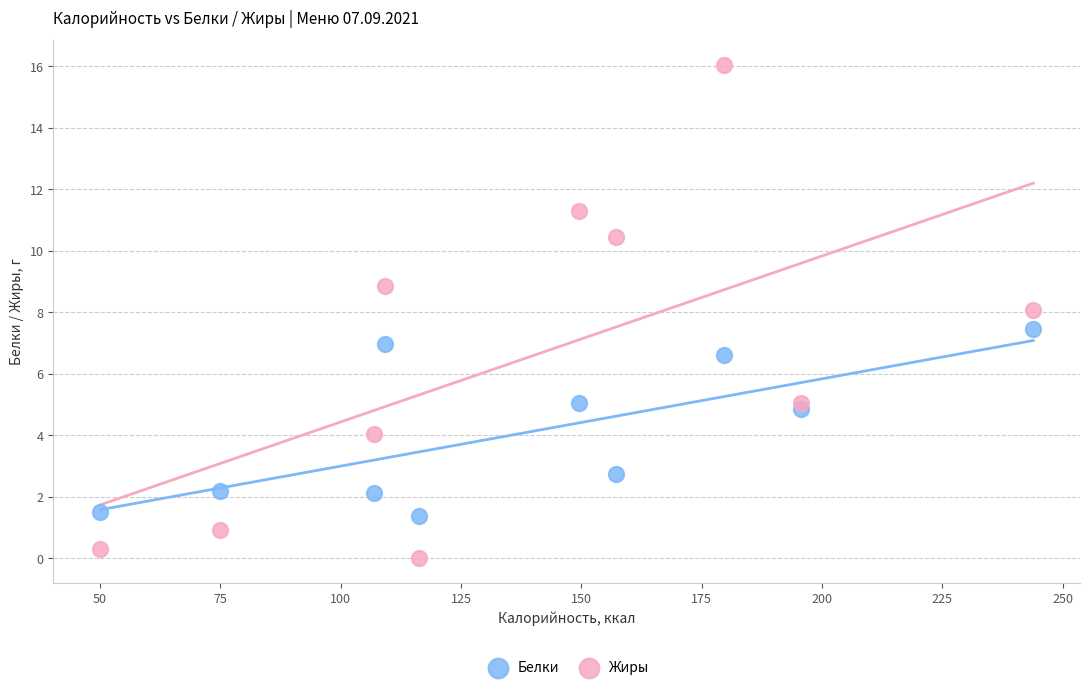

Which series reaches the minimum Y coordinate?

Жиры